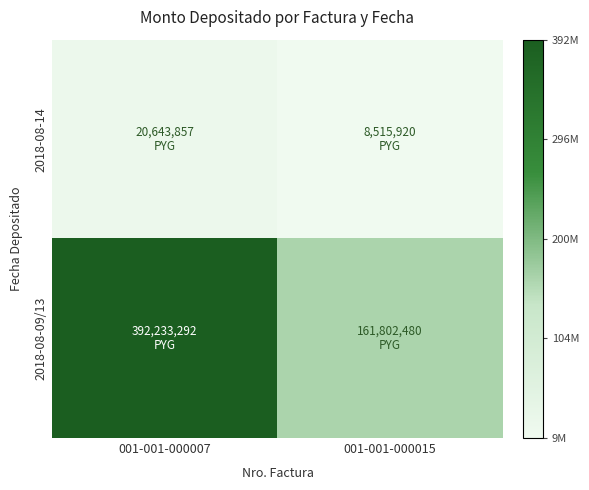

Reading left to right, what are all the values shown in this chart?

2018-08-14: 001-001-000007=20643857	001-001-000015=8515920
2018-08-09/13: 001-001-000007=392233292	001-001-000015=161802480